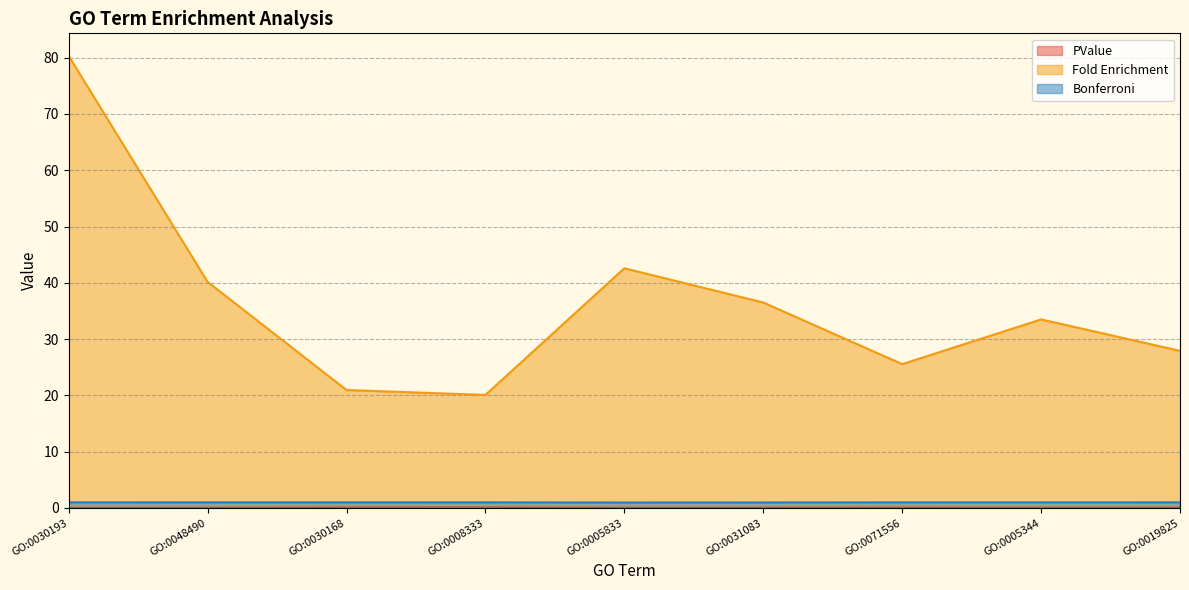

Count the PValue values in the range 0 to 1.

9